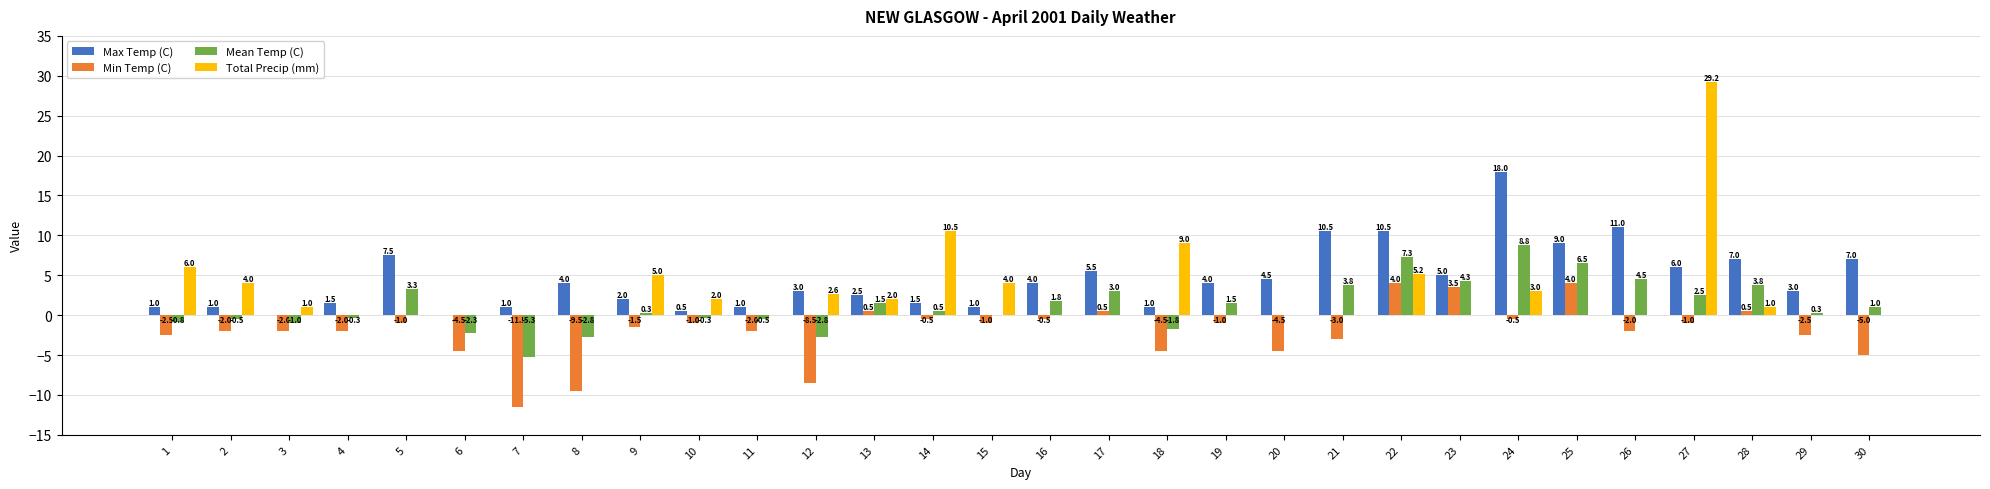

What is the sum of all Total Precip (mm) values?

84.5